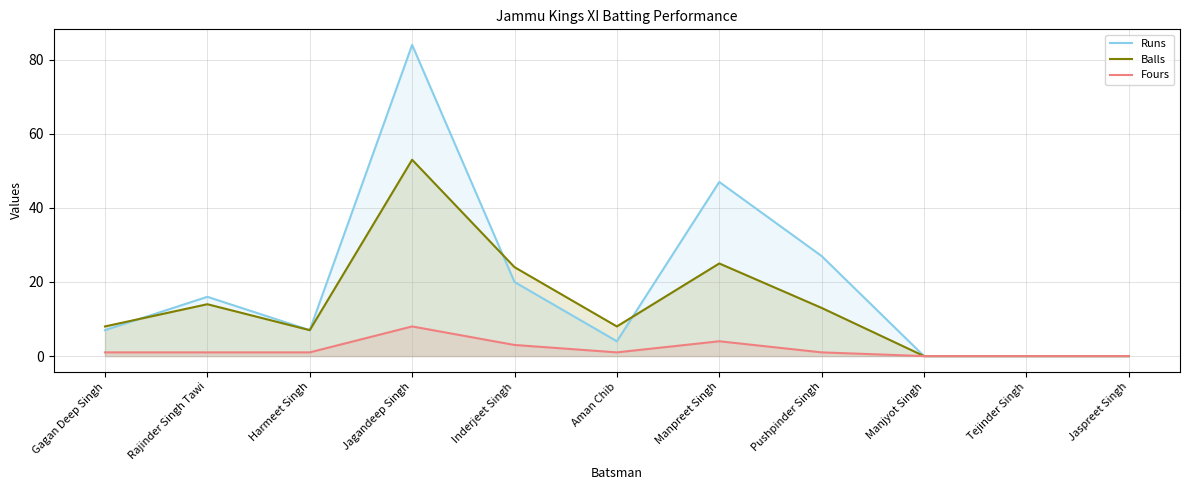

Which category has the lowest value in the Balls series?

Manjyot Singh